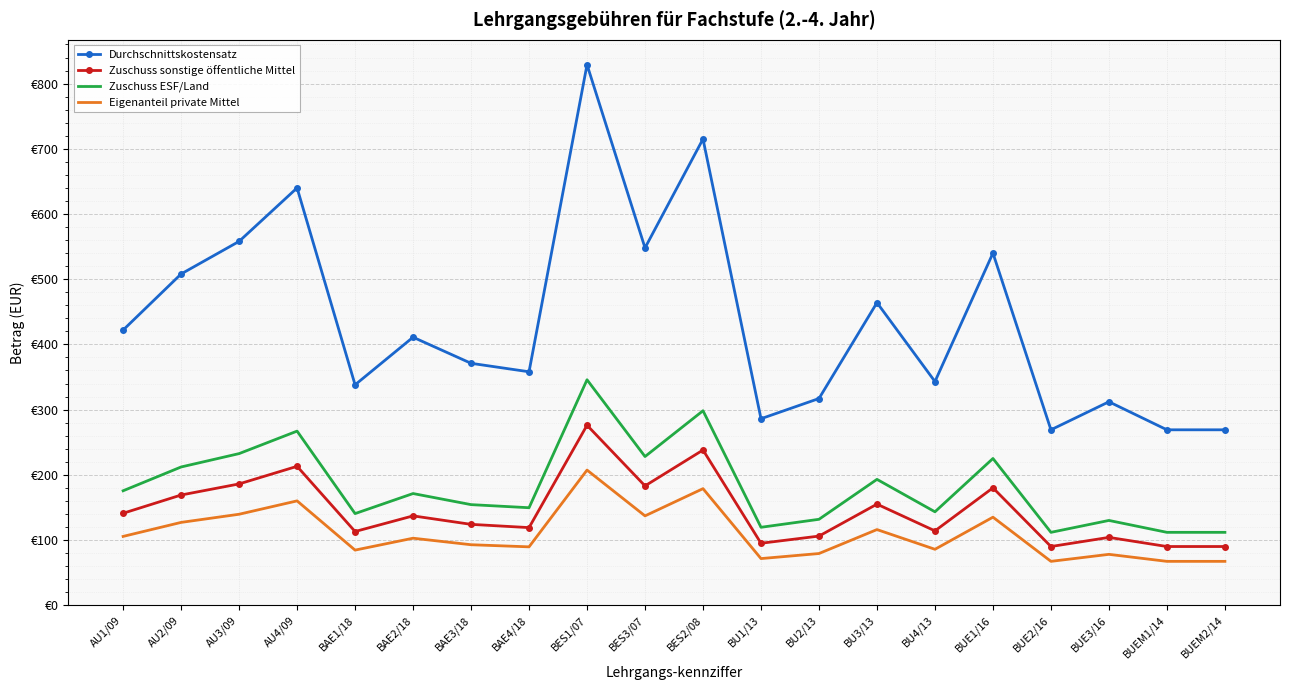

True or false: Zuschuss sonstige öffentliche Mittel and Durchschnittskostensatz cross at least once.

False